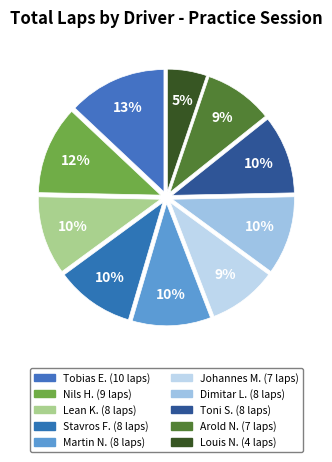

How many segments does this pie chart have?

10